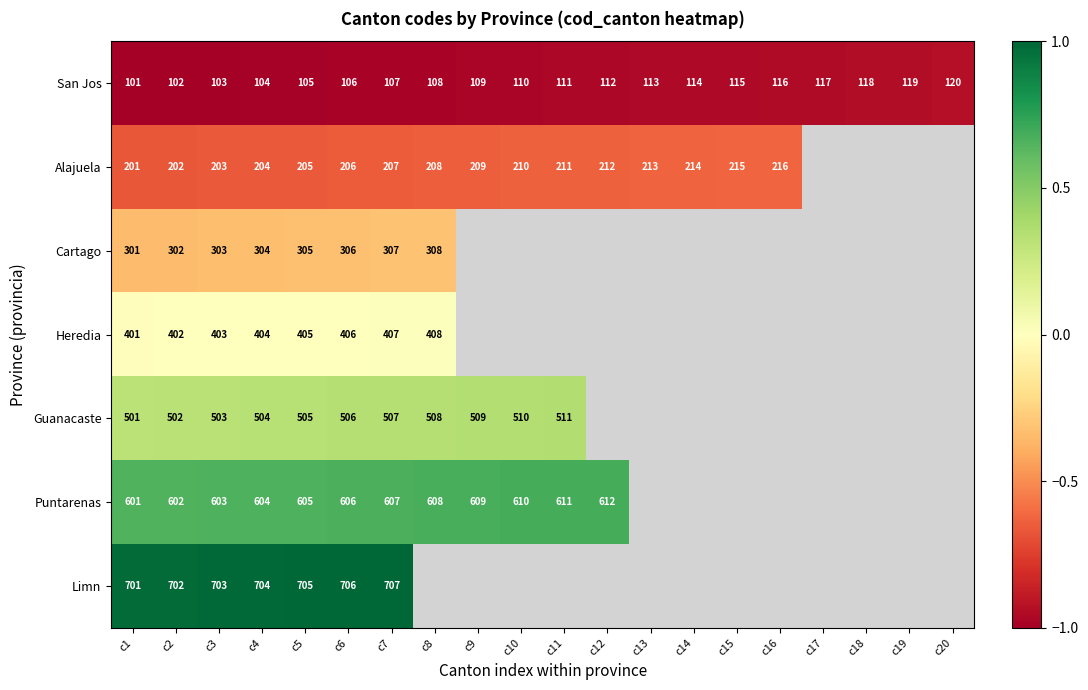

What is the difference between the second highest and minimum values in the San Jos series?

18